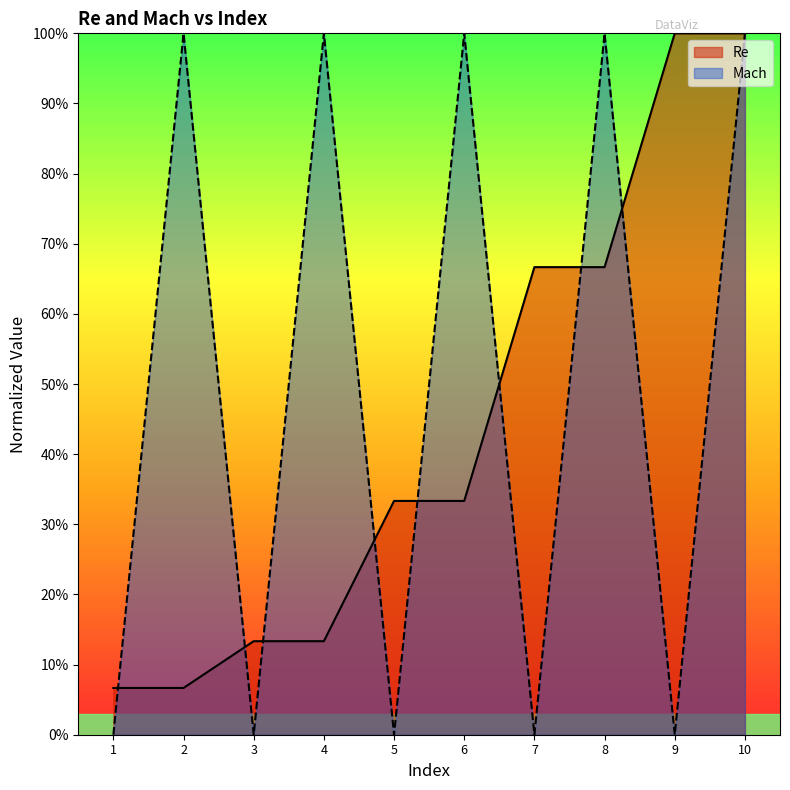

What is the minimum value for Re?

0.1